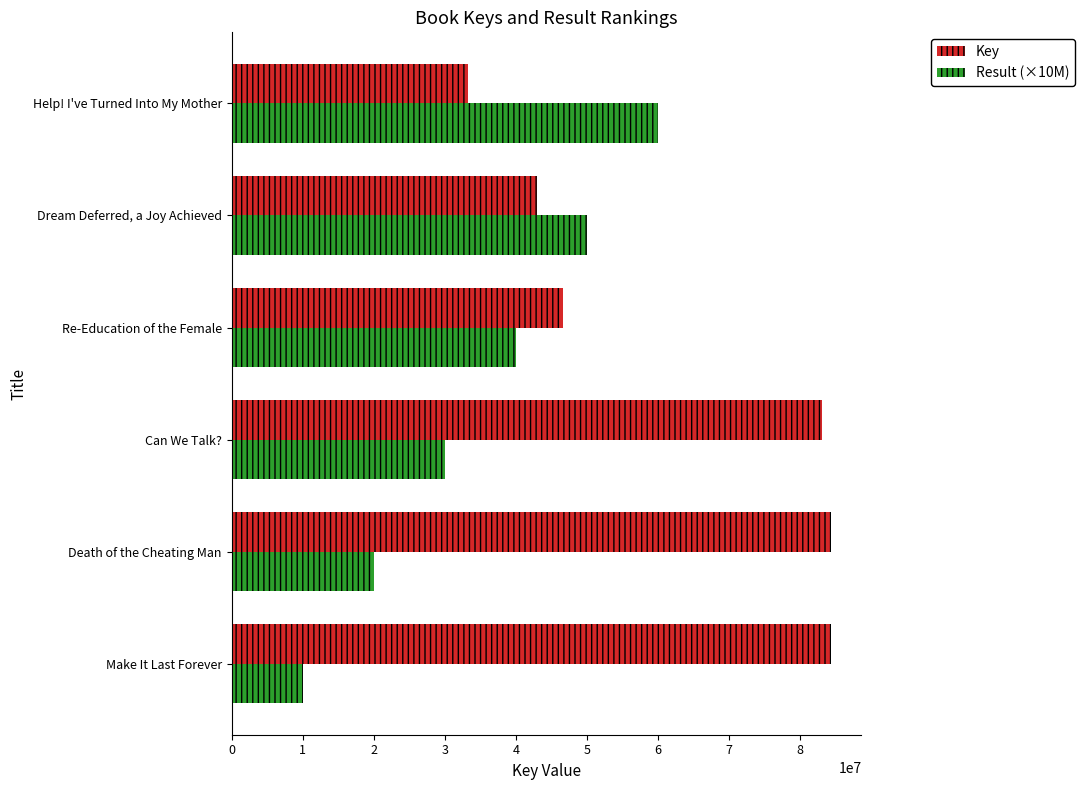

Between Make It Last Forever and Can We Talk?, which series saw the biggest shift?

Result (×10M)